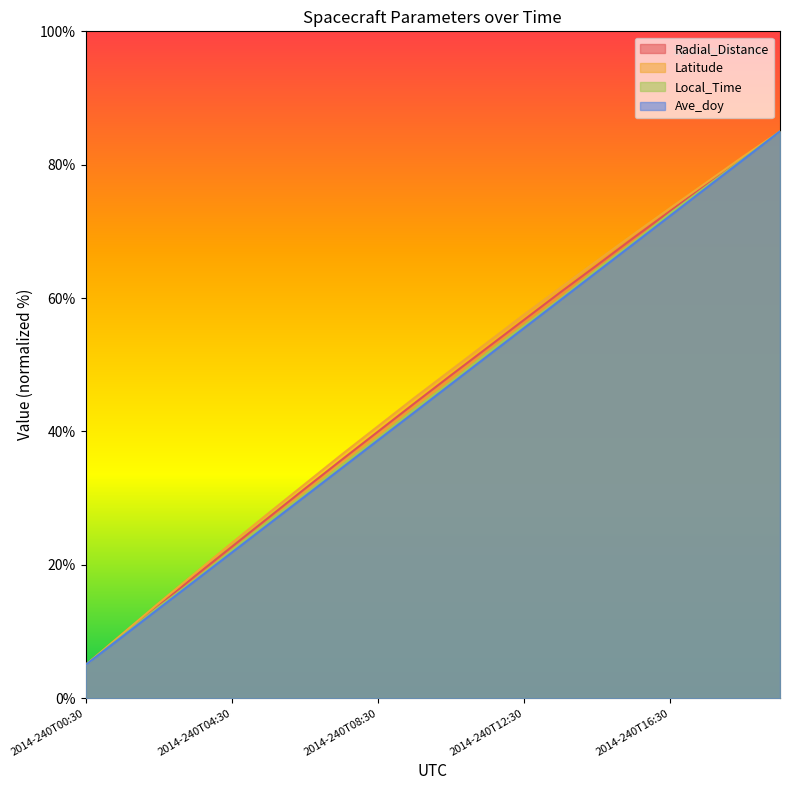

Which series changed the most between 2014-240T16:30 and 2014-240T19:30?

Ave_doy